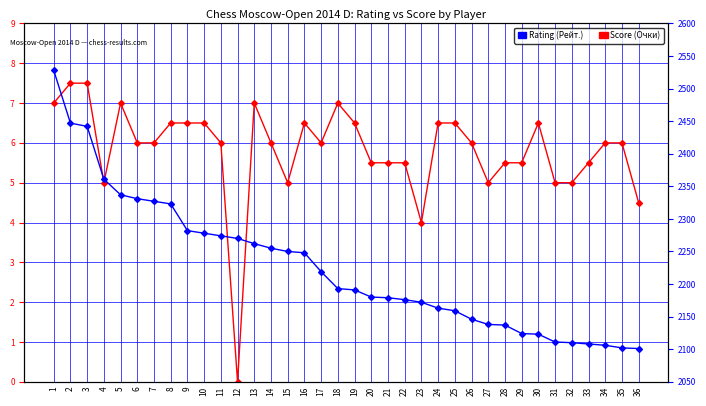

True or false: Rating (Рейт.) has a value of 2179.0 at 21.

True